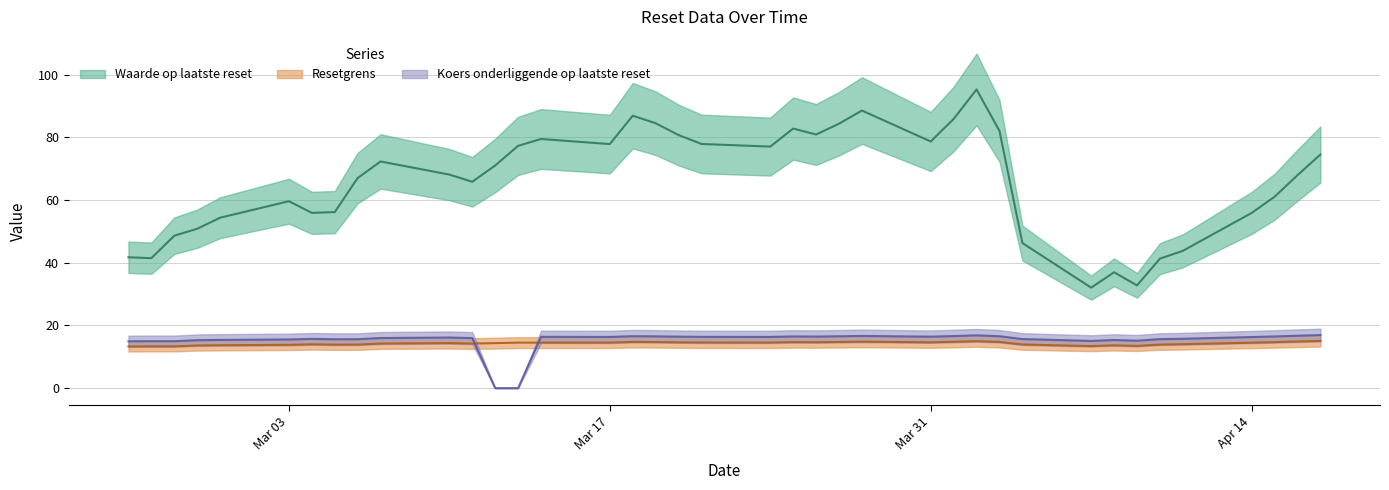

True or false: Waarde op laatste reset and Resetgrens cross at least once.

False